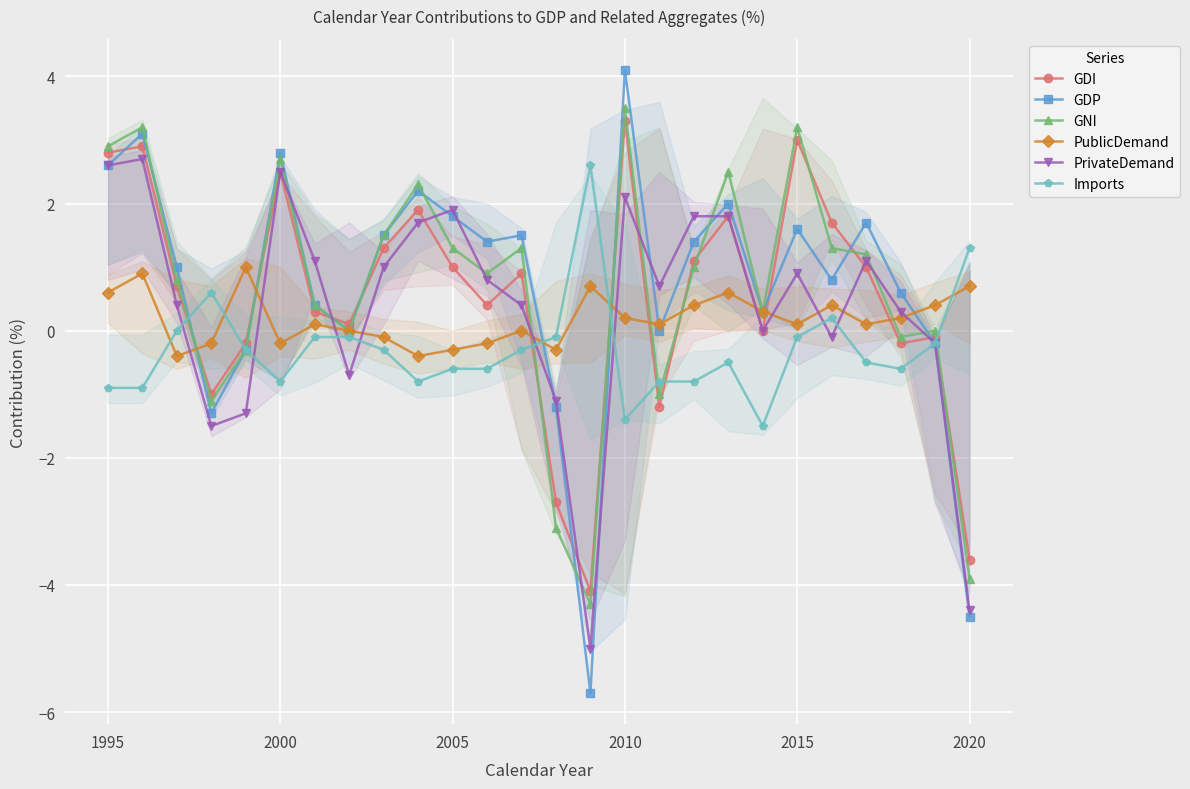

True or false: GDI has more than 0 points higher than both neighbors.

True